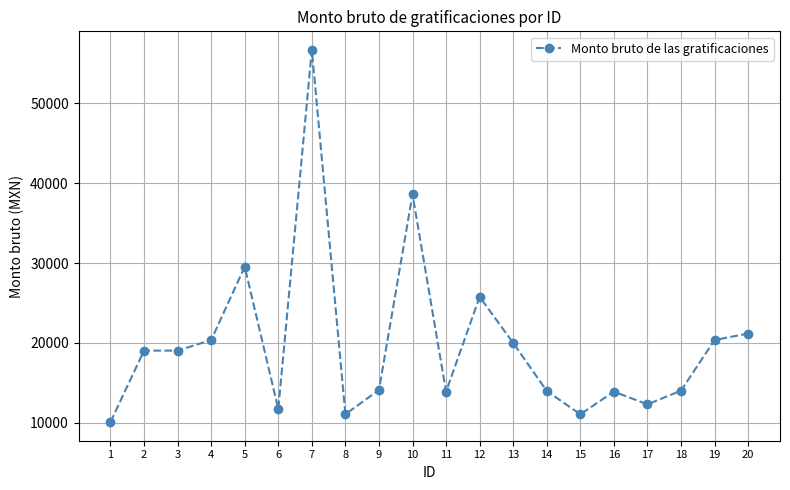

Is it true that the value at 7 is 56642.0?

True